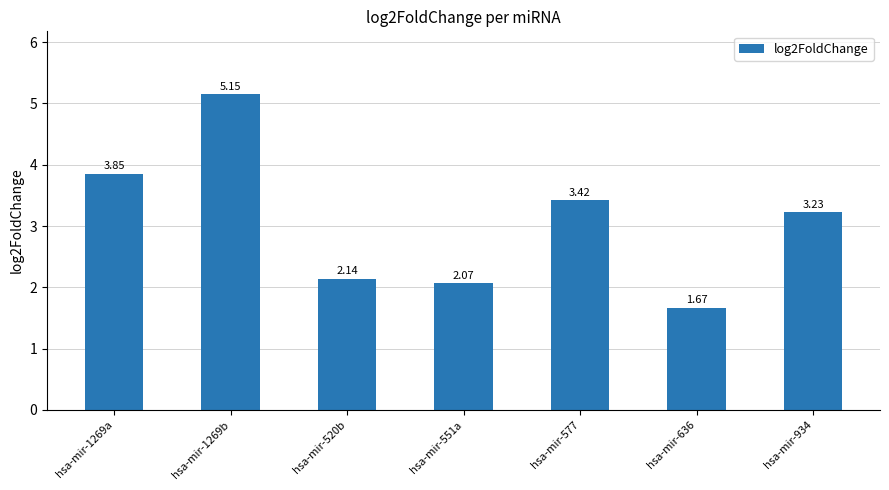

The value at hsa-mir-1269a is 1.6. True or false?

False